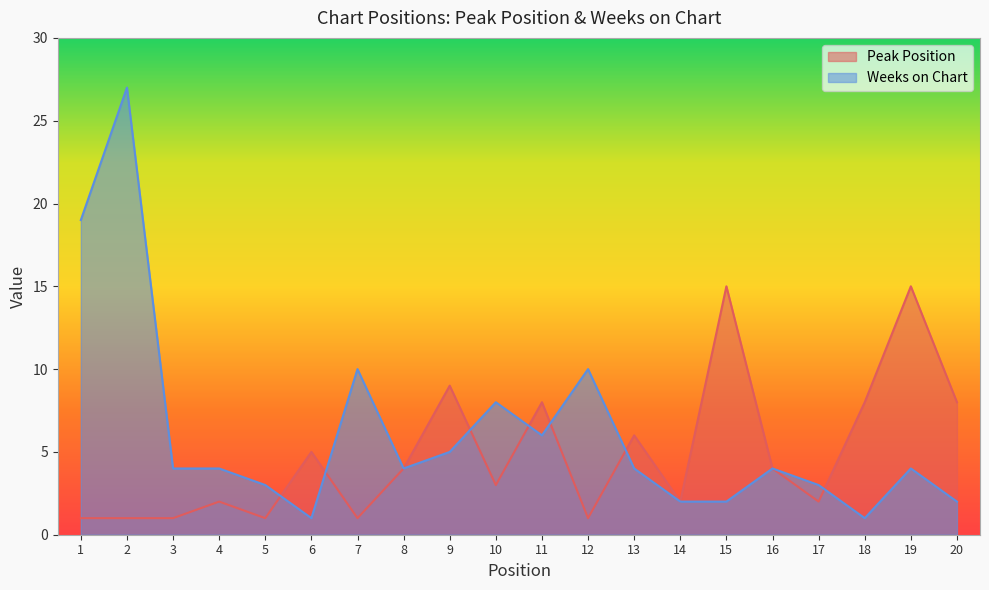

Is it true that Peak Position equals 5 at 9?

False